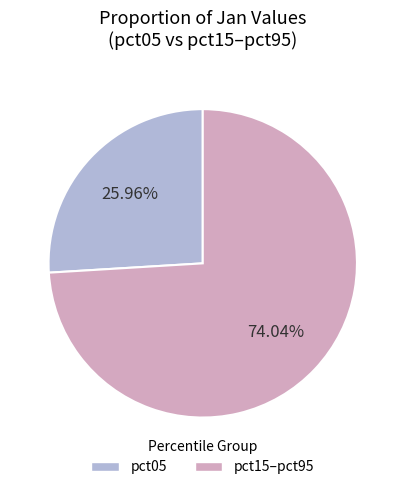

What is the majority slice?

pct15–pct95